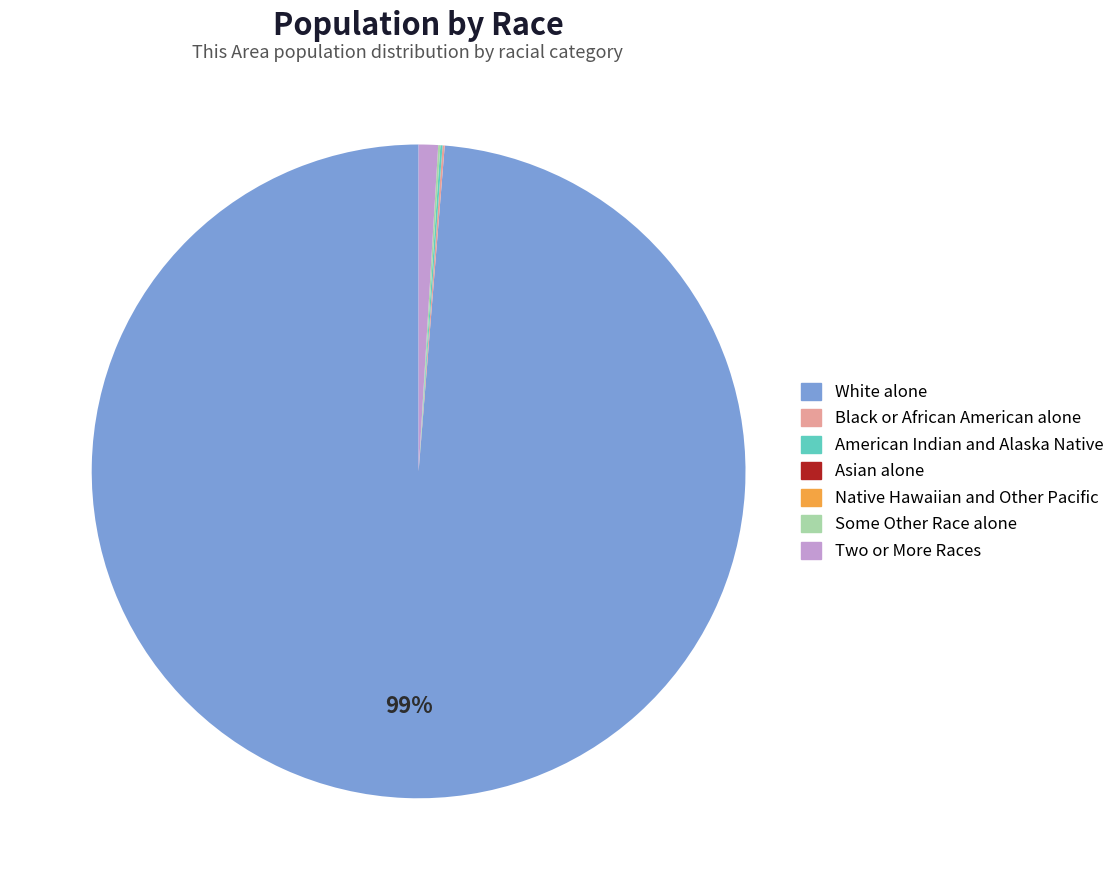

True or false: Two or More Races accounts for 1% of the total.

True